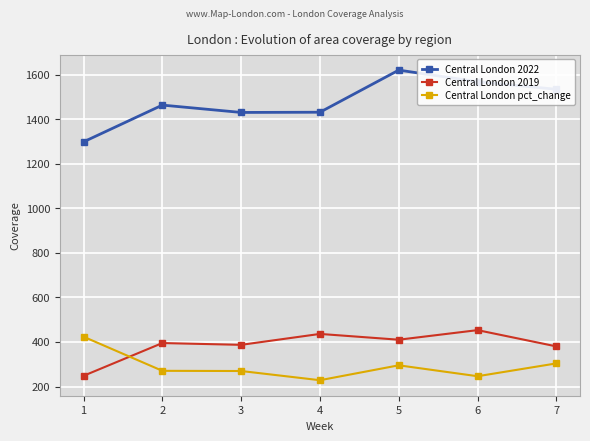

The Central London pct_change series shows 675.5 at 1. True or false?

False